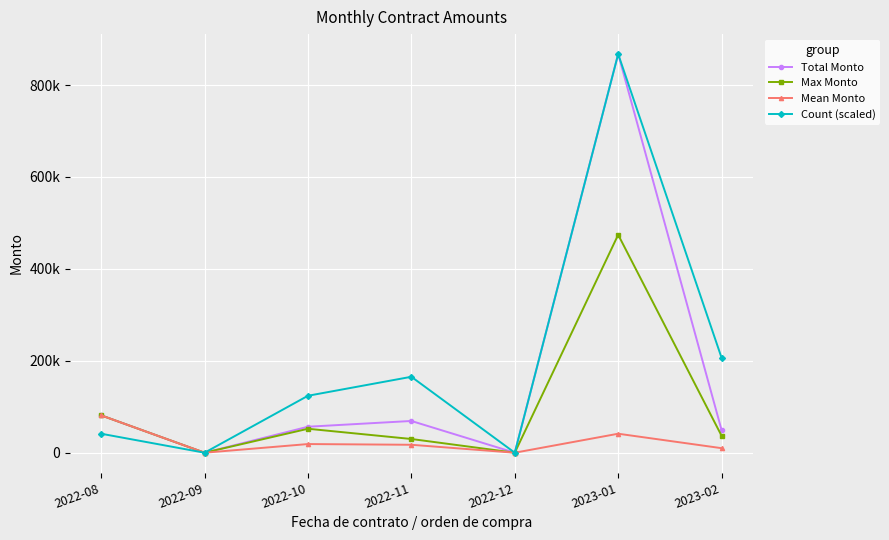

Reading left to right, what are all the values shown in this chart?

Total Monto: 81271.0	0.0	56532.3	69064.3	0.0	867367.7	49346.5
Max Monto: 81271.0	0.0	52114.3	29845.0	0.0	474200.8	36835.4
Mean Monto: 81271.0	0.0	18844.1	17266.1	0.0	41303.2	9869.3
Count (scaled): 41303.2	0.0	123909.7	165212.9	0.0	867367.7	206516.1